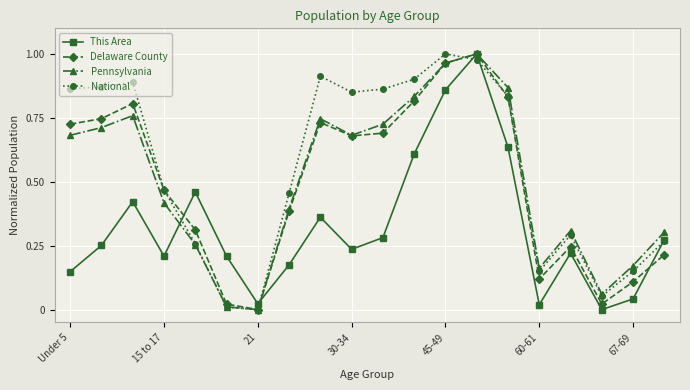

Does the chart have visible grid lines?

Yes